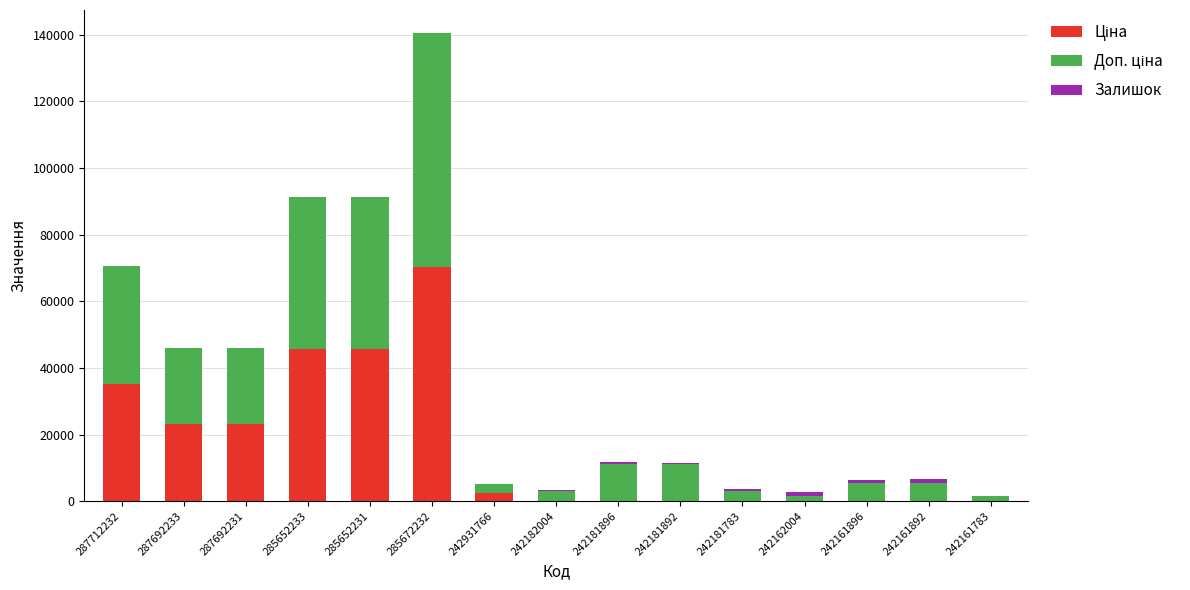

At which category is the sum across all series the highest?

285672232